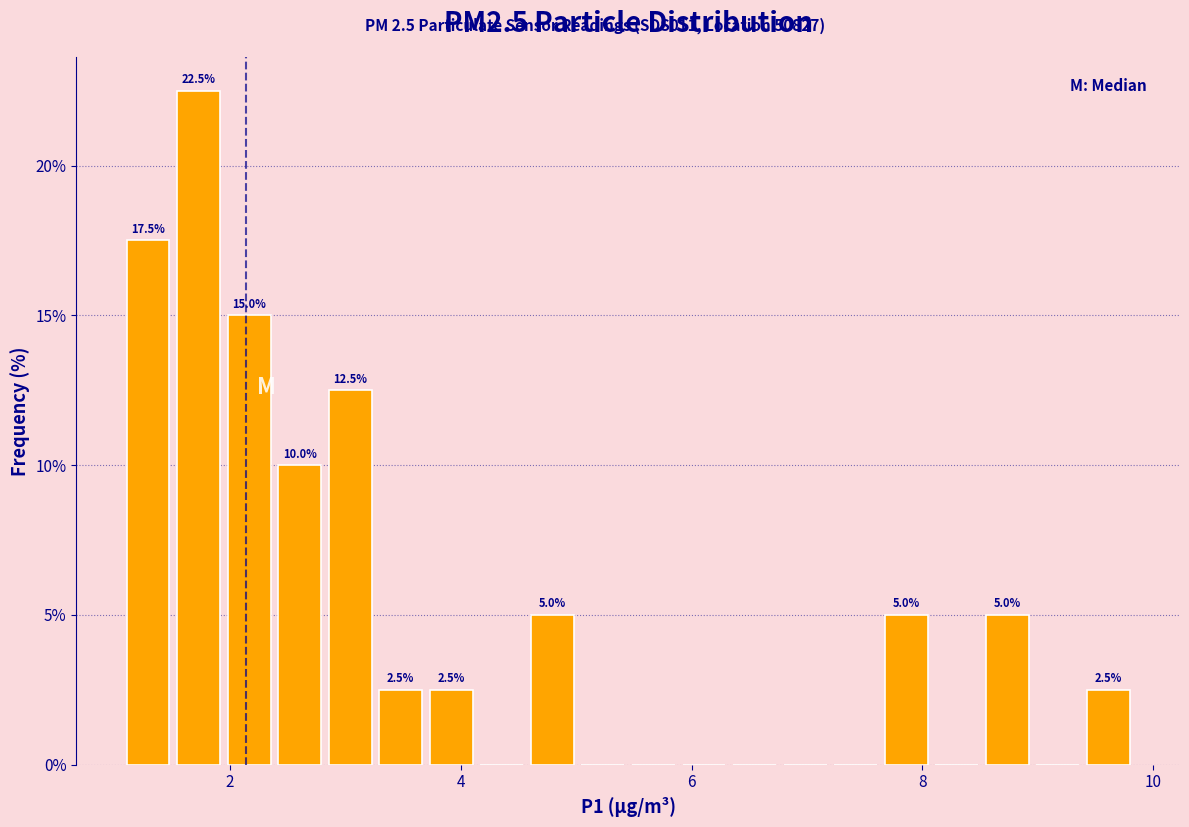

Around what value on the x-axis is the tallest bar? Give the approximate position of its centre, as read against the axis.

1.8